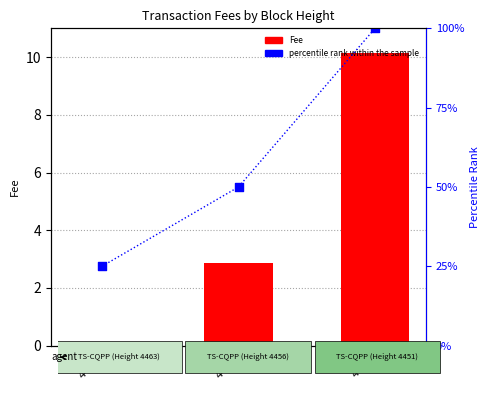

Is the value of Fee at 4456 greater than the value of percentile rank within the sample at 4463?

No